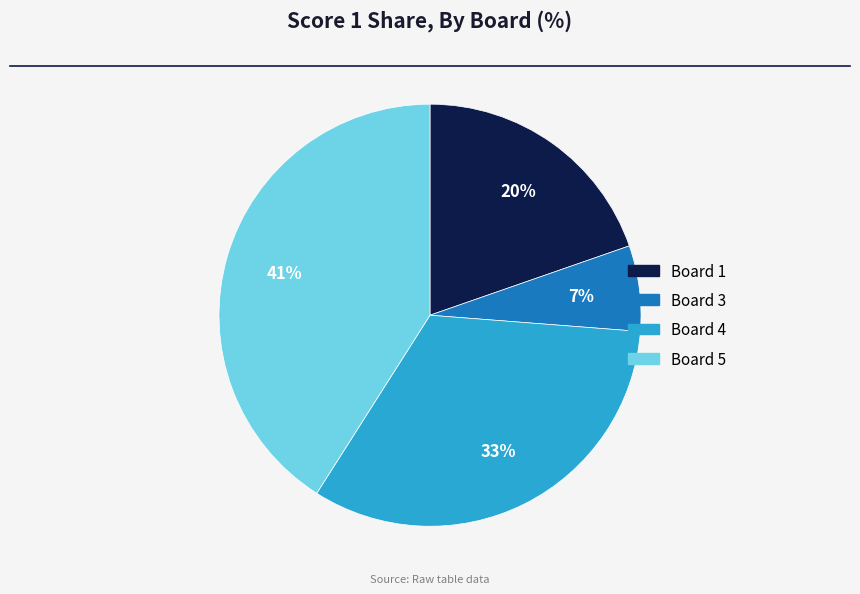

To the nearest percent, what is the difference between the Board 5 and Board 4 slice percentages?

8%